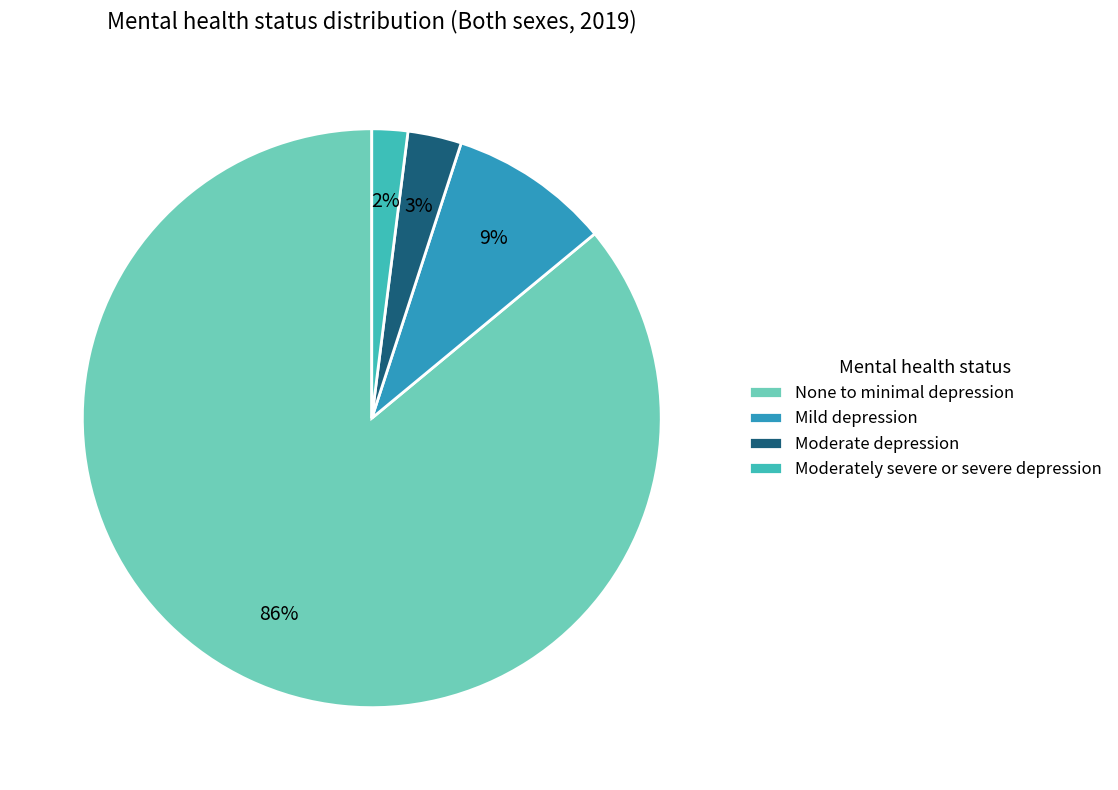

True or false: Moderately severe or severe depression accounts for 1% of the total.

False